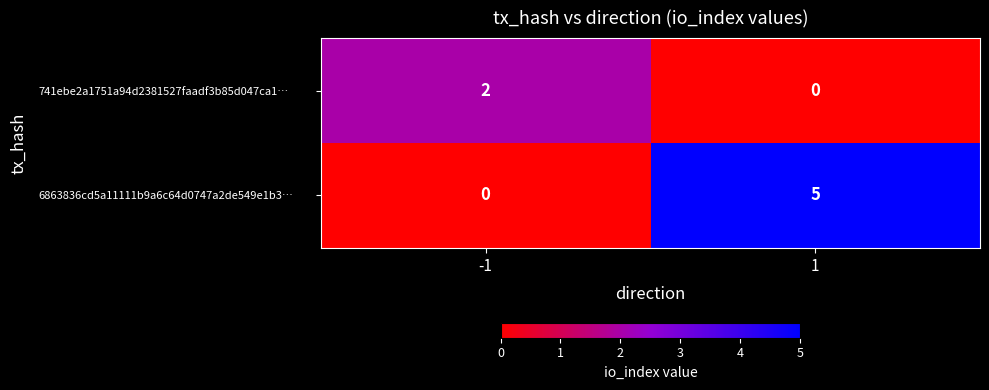

How many series are shown in this chart?

2